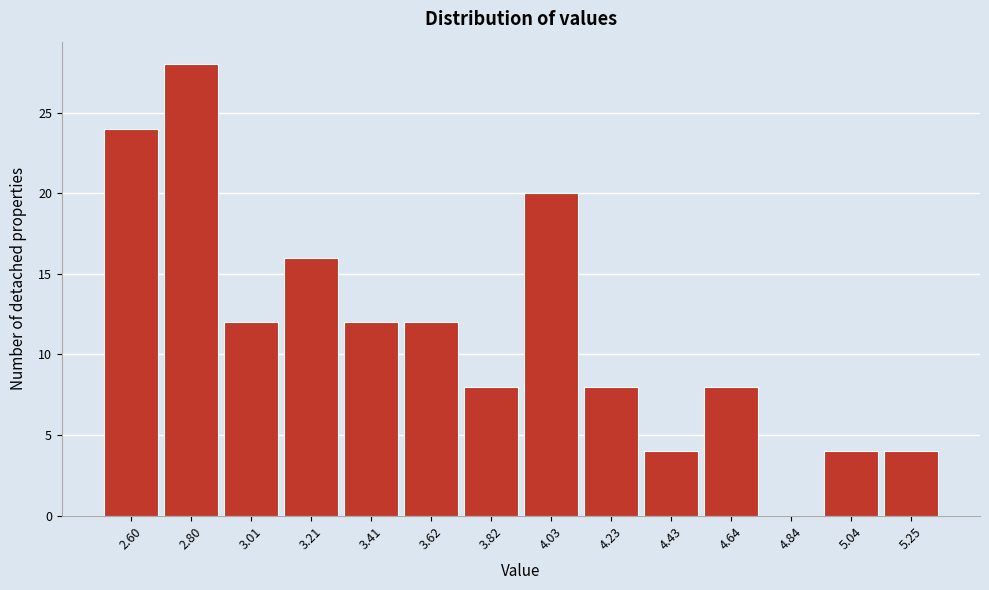

Reading left to right, what are all the values shown in this chart?

2.60=24	2.80=28	3.01=12	3.21=16	3.41=12	3.62=12	3.82=8	4.03=20	4.23=8	4.43=4	4.64=8	4.84=0	5.04=4	5.25=4